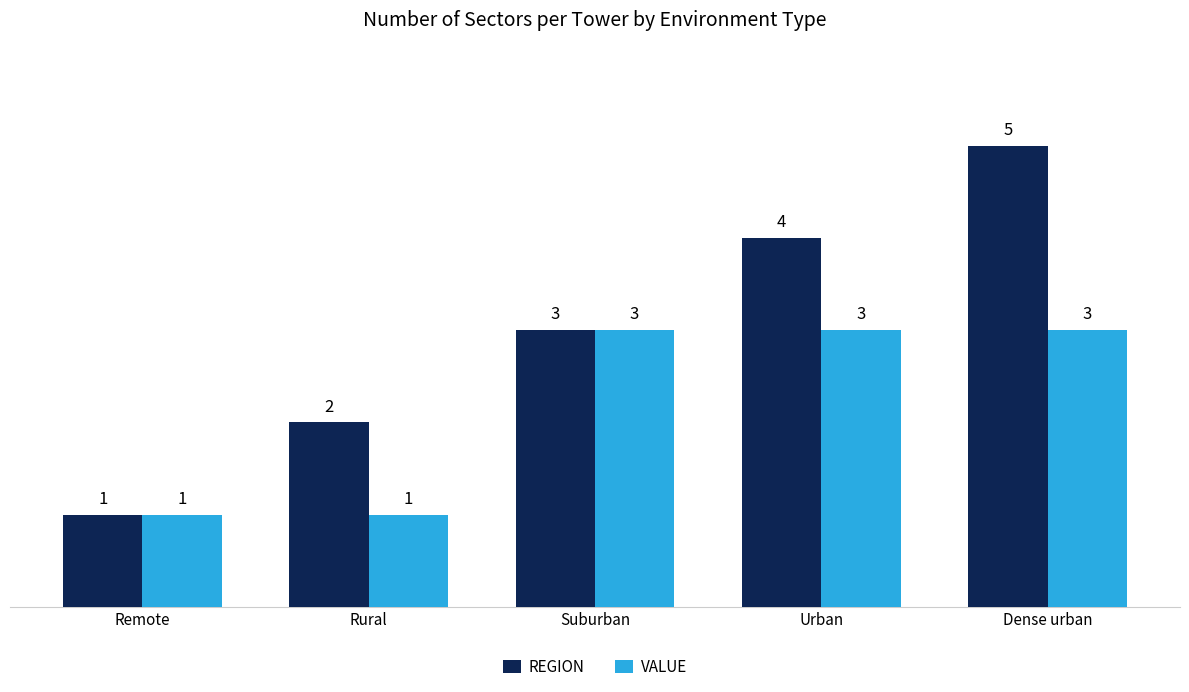

List the labels in order of REGION value, largest first.

Dense urban, Urban, Suburban, Rural, Remote